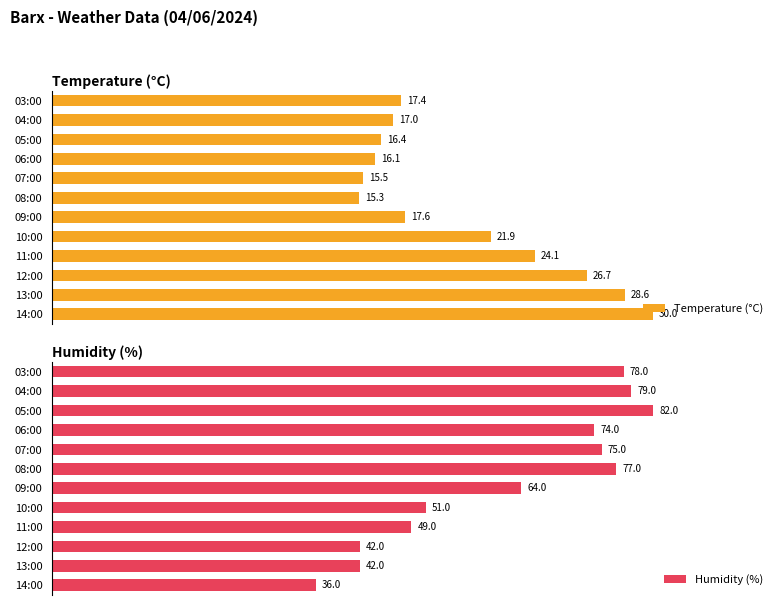

Are the bars horizontal?

Yes